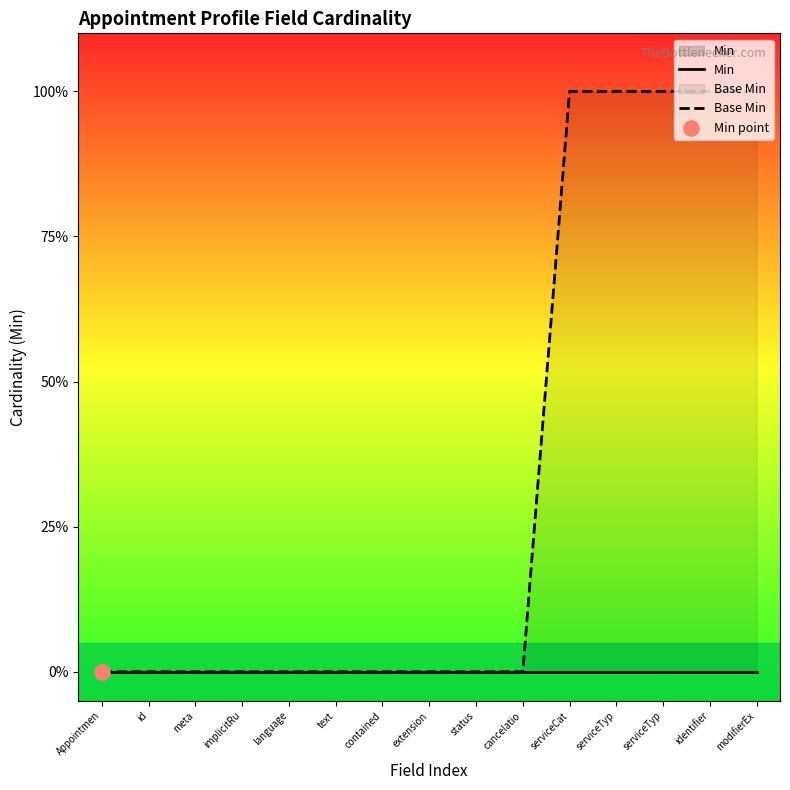

Which series has the largest total across all categories?

Base Min